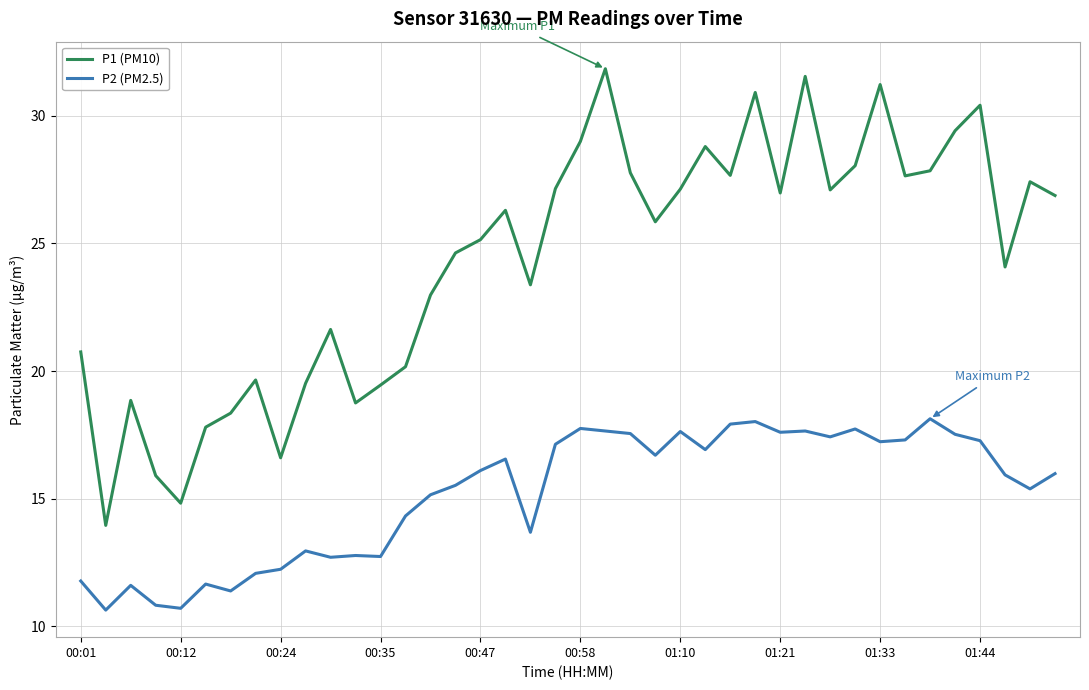

Which series has the widest spread of values?

P1 (PM10)